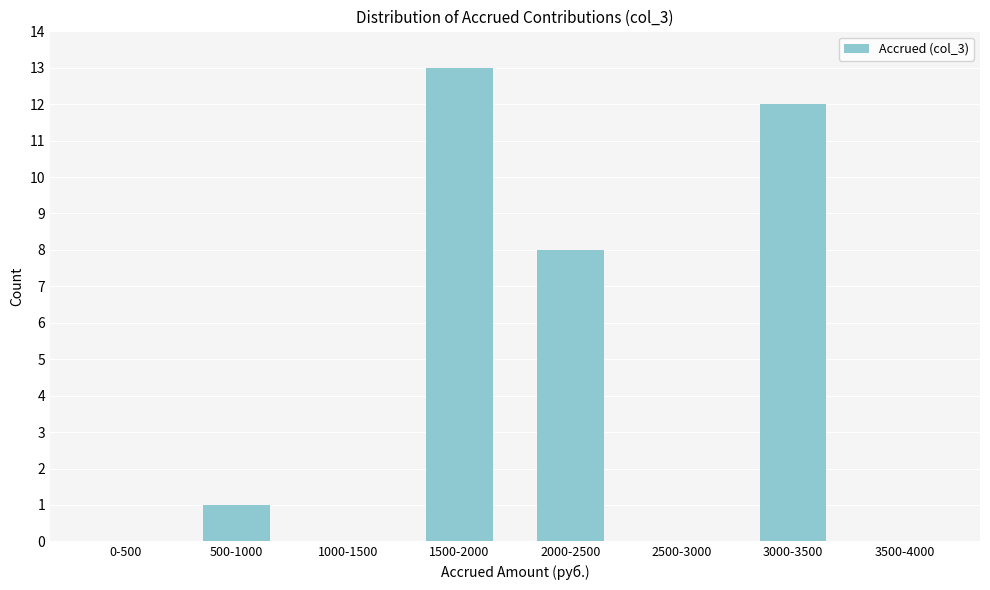

Reading left to right, list all the values displayed in this chart.

0-500=0	500-1000=1	1000-1500=0	1500-2000=13	2000-2500=8	2500-3000=0	3000-3500=12	3500-4000=0